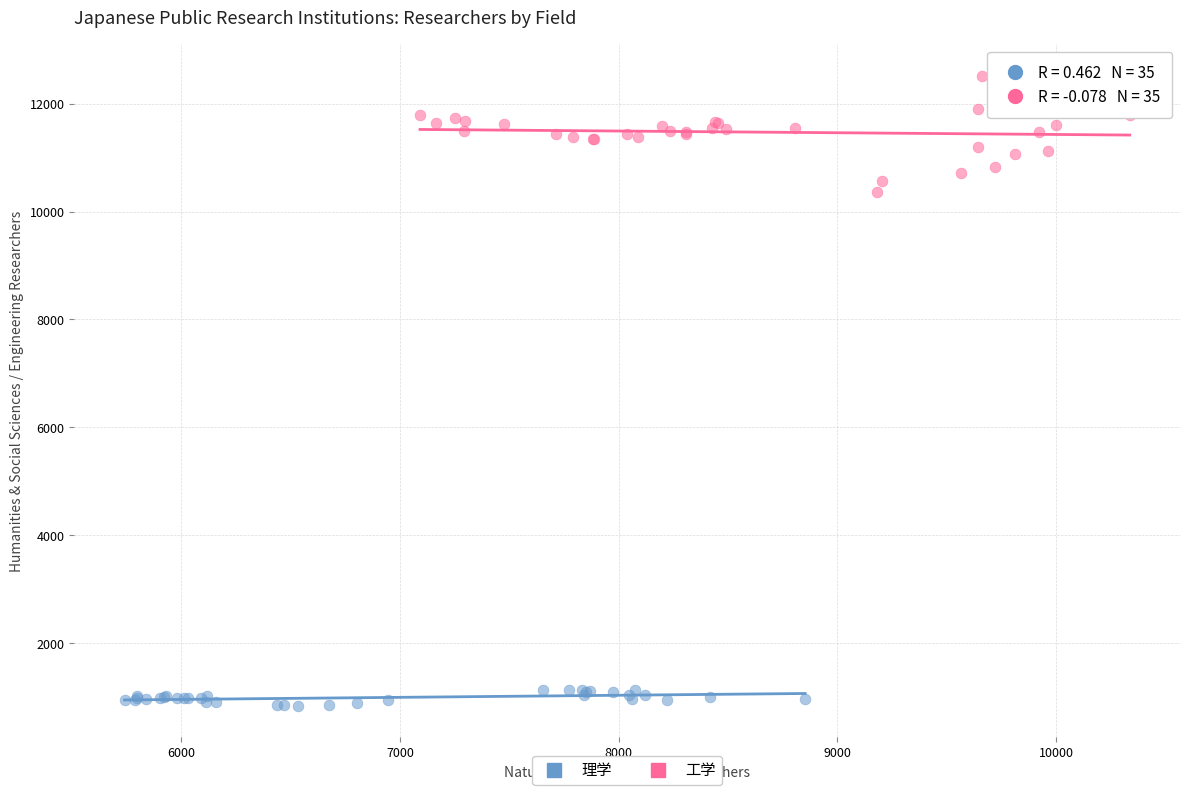

Which series has the widest spread of Y values?

工学